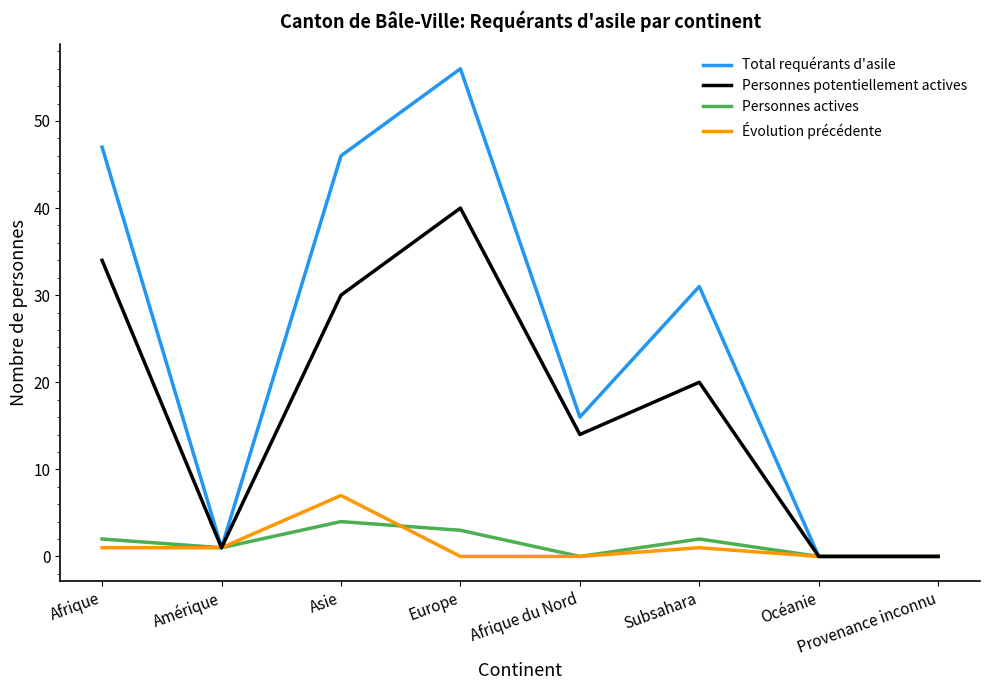

True or false: Évolution précédente has a value of -4 at Océanie.

False